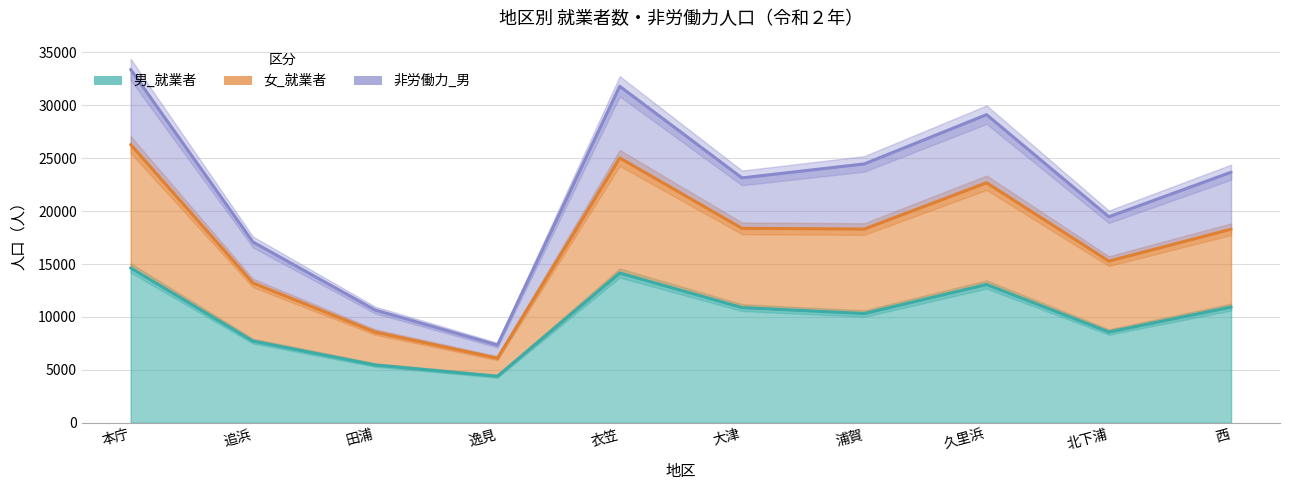

At which label does 女_就業者 first exceed 23679?

本庁